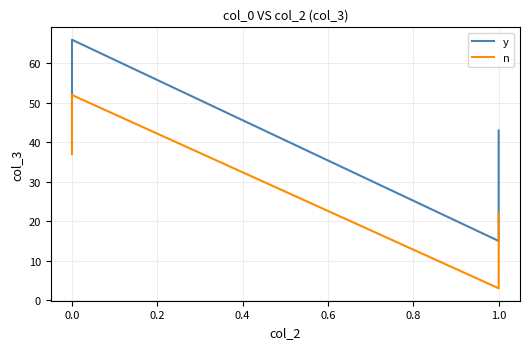

What is the sum of the n values at 0.0 and 1.0?

74